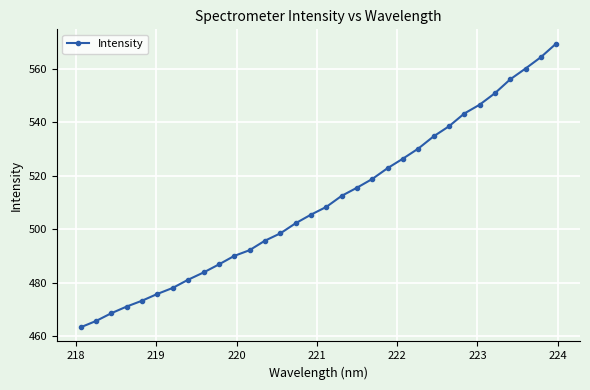

What is the difference between the maximum and second lowest values?

103.8